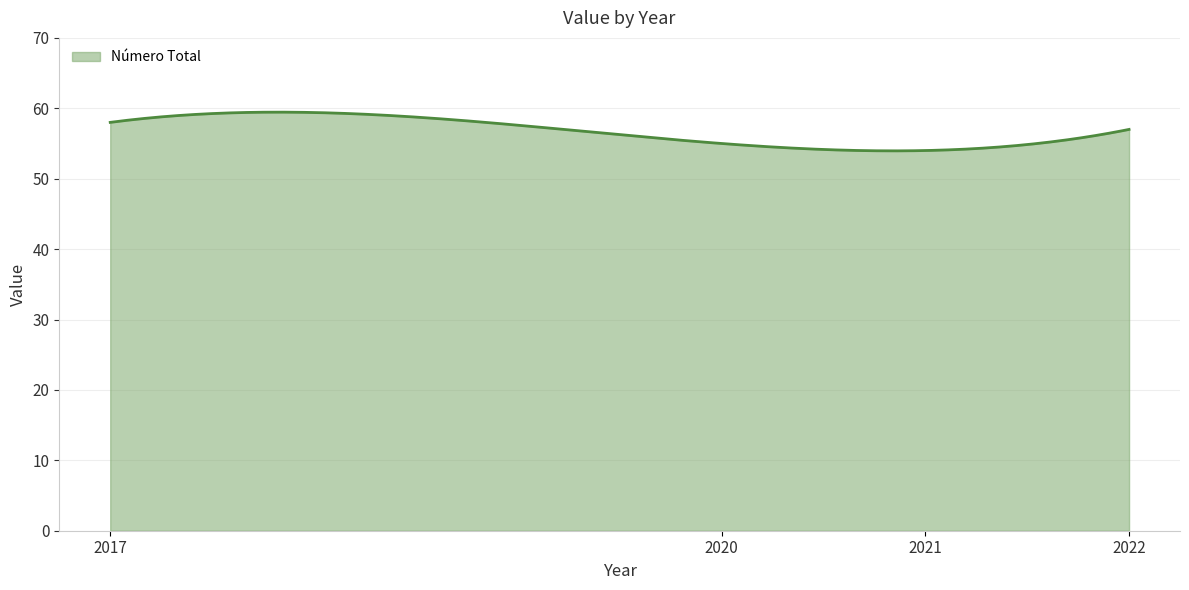

What is the difference between the maximum and minimum values?

5.5